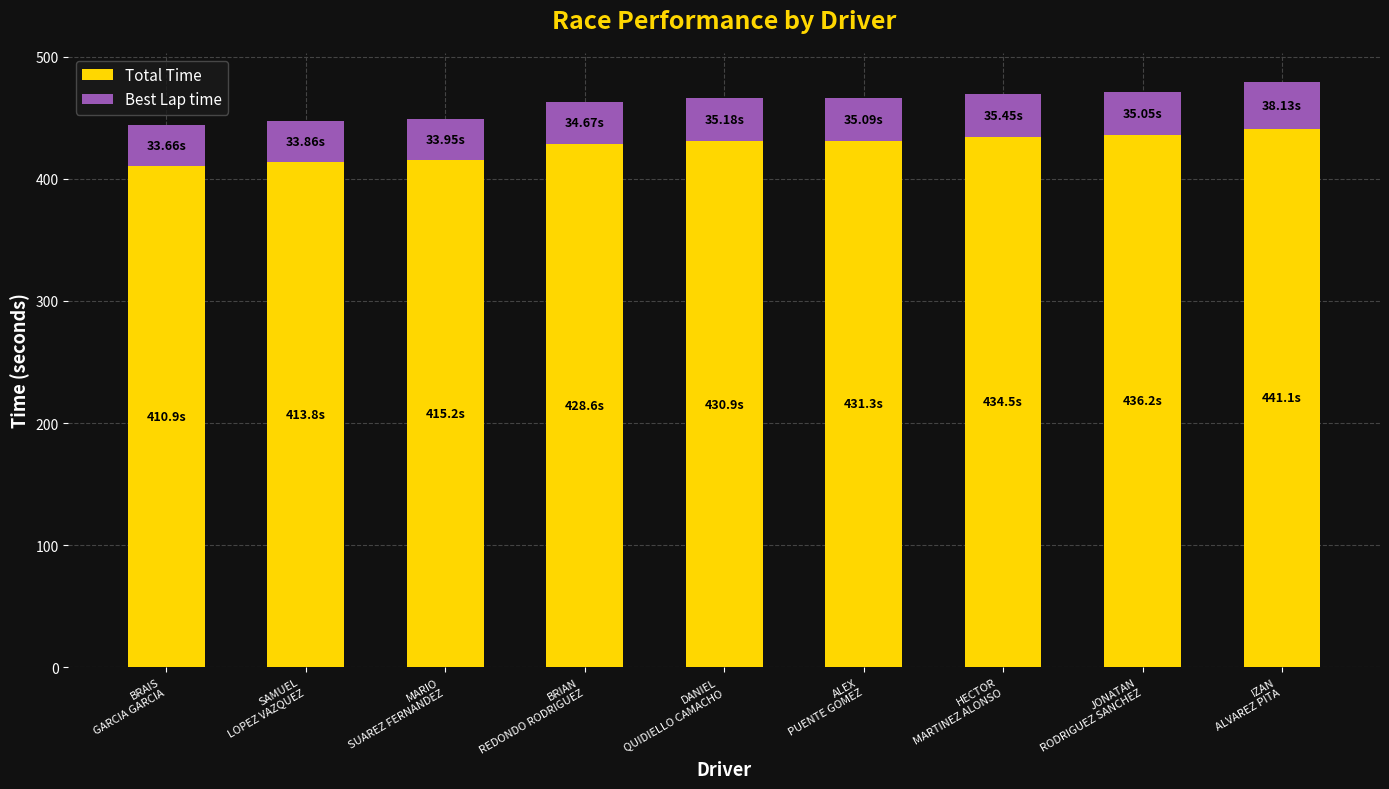

Count the number of data series in this chart.

2